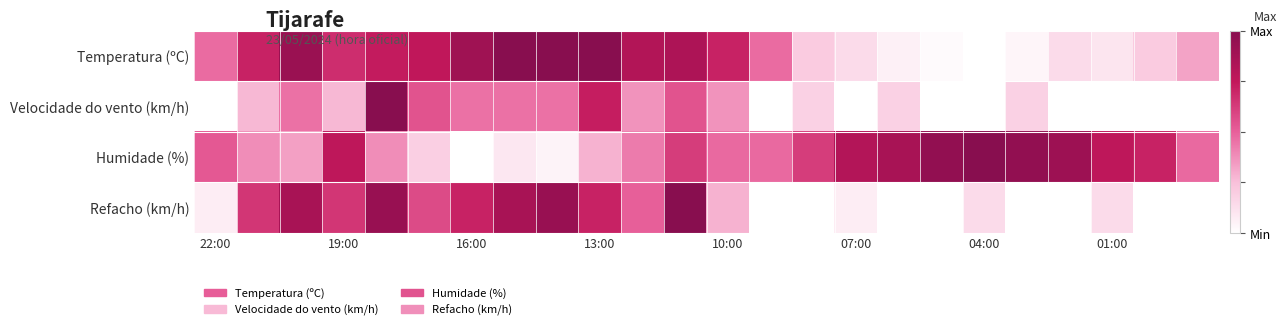

Reading left to right, extract all data points from this chart.

Temperatura (ºC): 0.5	0.7	0.9	0.7	0.7	0.8	0.9	1.0	1.0	1.0	0.8	0.8	0.7	0.5	0.2	0.1	0.1	0.0	0.0	0.0	0.1	0.1	0.2	0.3
Velocidade do vento (km/h): 0.0	0.3	0.5	0.3	1.0	0.5	0.5	0.5	0.5	0.7	0.4	0.5	0.4	0.0	0.2	0.0	0.2	0.0	0.0	0.2	0.0	0.0	0.0	0.0
Humidade (%): 0.5	0.4	0.3	0.8	0.4	0.2	0.0	0.1	0.0	0.3	0.4	0.6	0.5	0.5	0.6	0.8	0.9	1.0	1.0	1.0	0.9	0.8	0.7	0.5
Refacho (km/h): 0.1	0.6	0.9	0.6	0.9	0.6	0.7	0.9	0.9	0.7	0.5	1.0	0.3	0.0	0.0	0.1	0.0	0.0	0.1	0.0	0.0	0.1	0.0	0.0